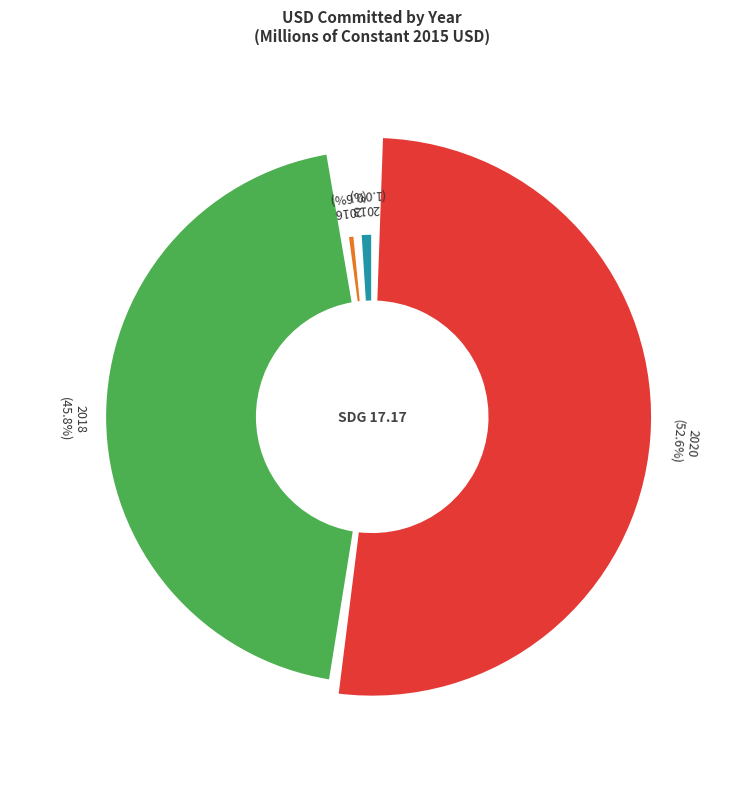

True or false: 2016 accounts for 11% of the total.

False